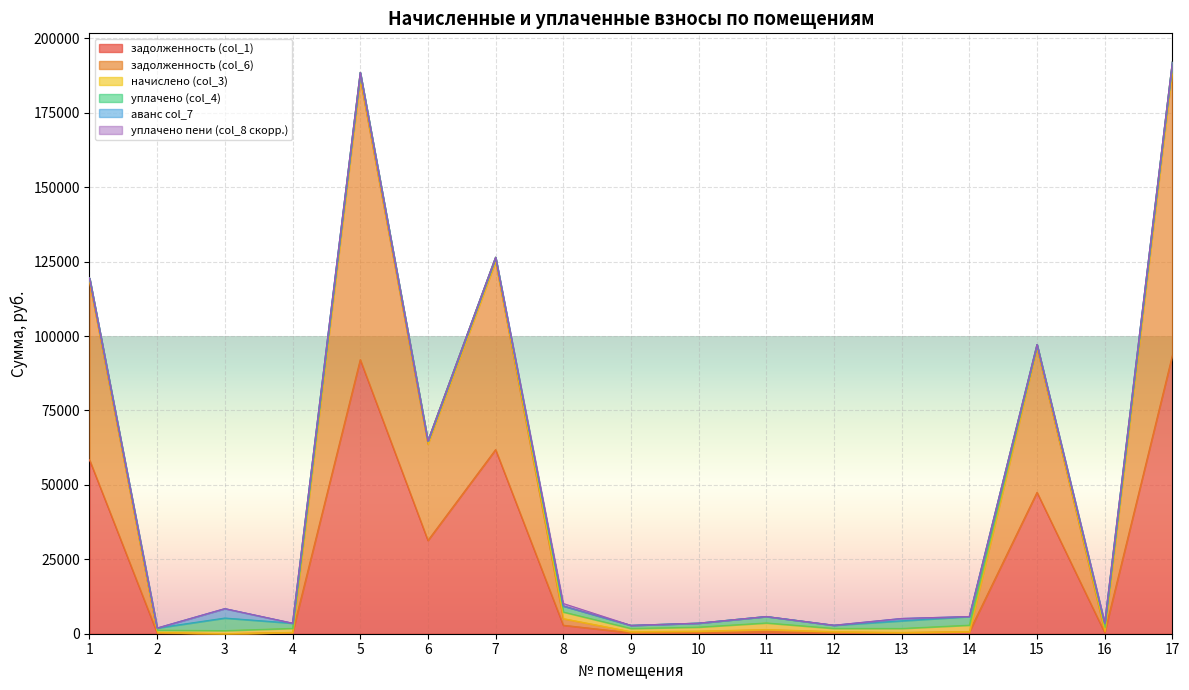

How many interior local valleys does the задолженность (col_1) series have?

5